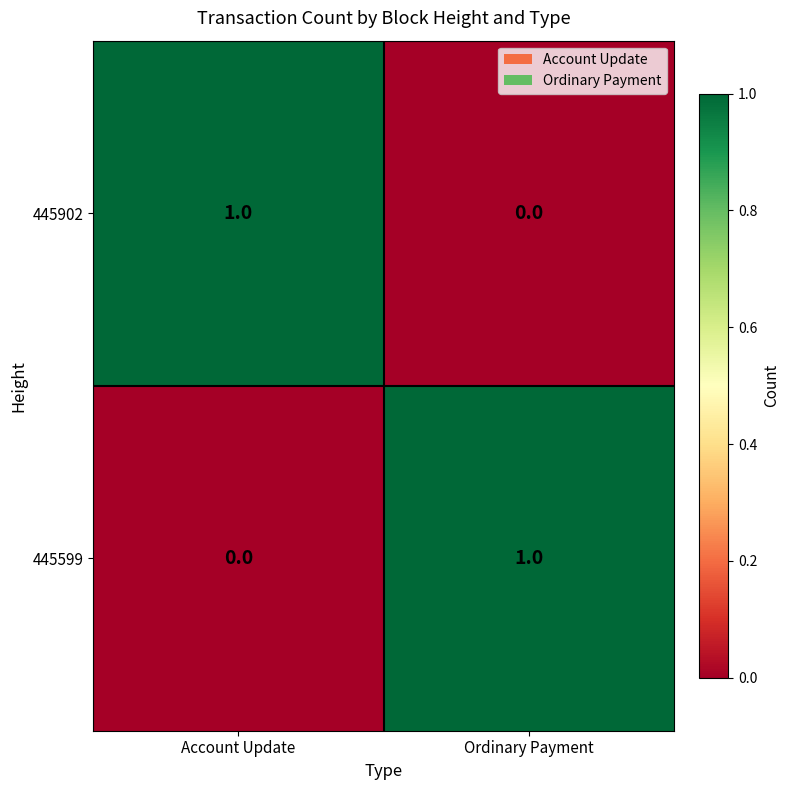

Reading left to right, extract all data points from this chart.

445902: 1	0
445599: 0	1